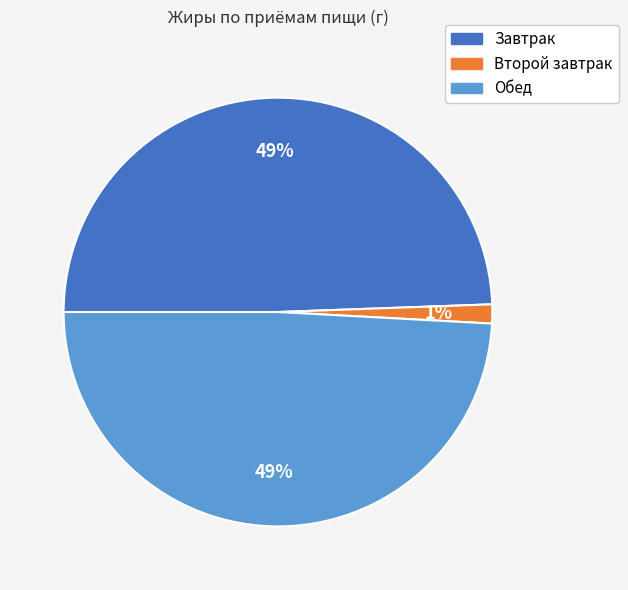

Do Обед and Завтрак together represent more than half of the pie?

Yes